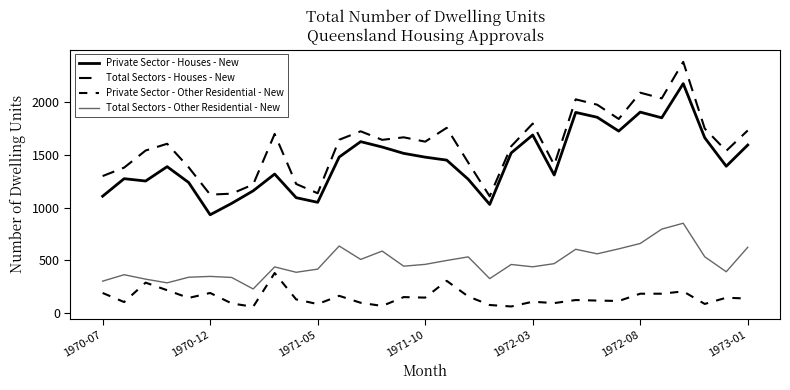

True or false: Private Sector - Other Residential - New and Total Sectors - Other Residential - New intersect in this chart.

False